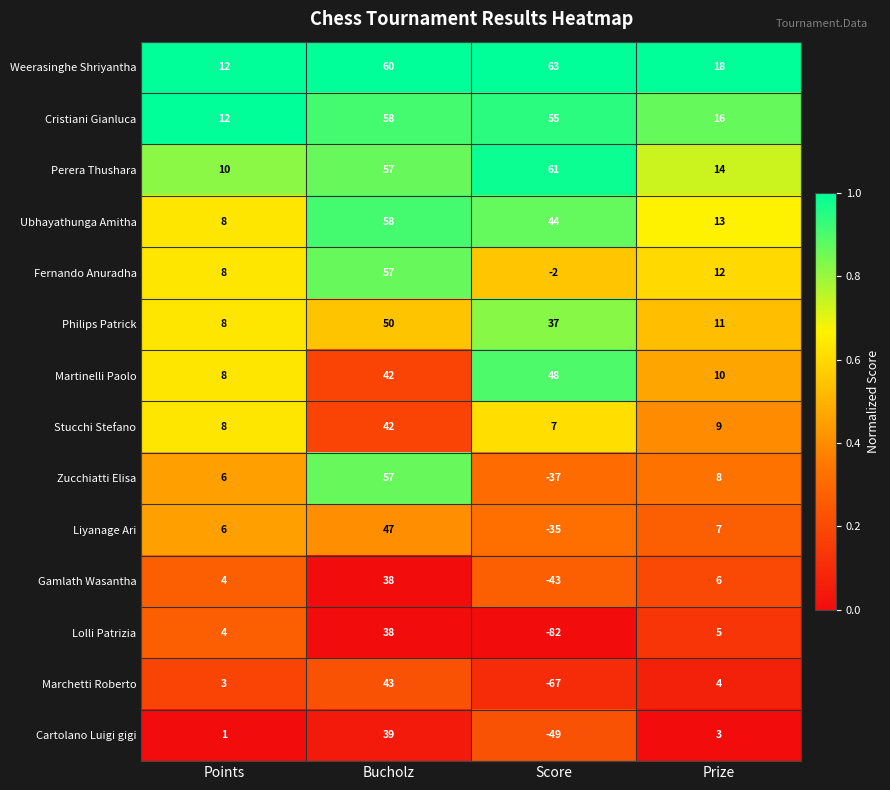

Which label corresponds to the largest value in the chart?

Score